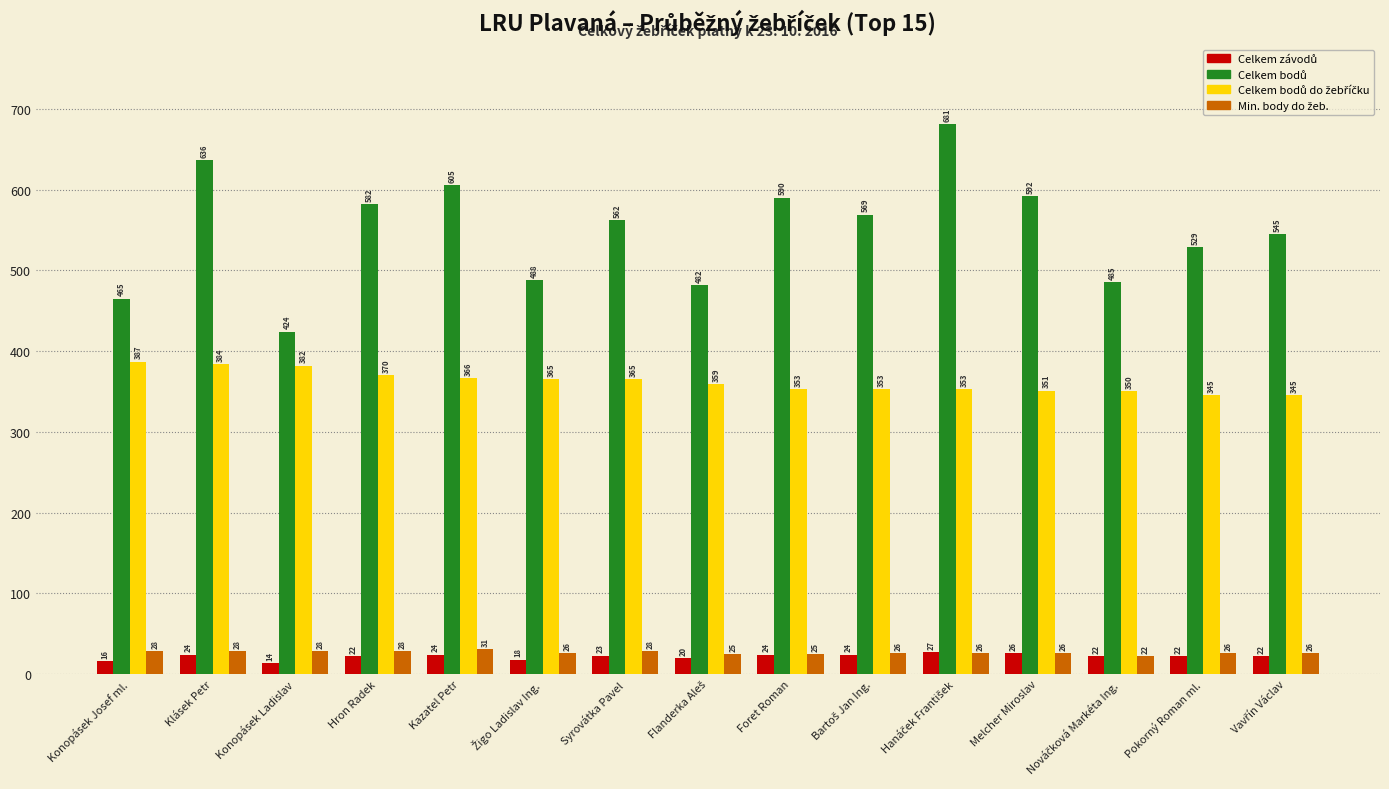

At how many categories does at least one series exceed 247?

15